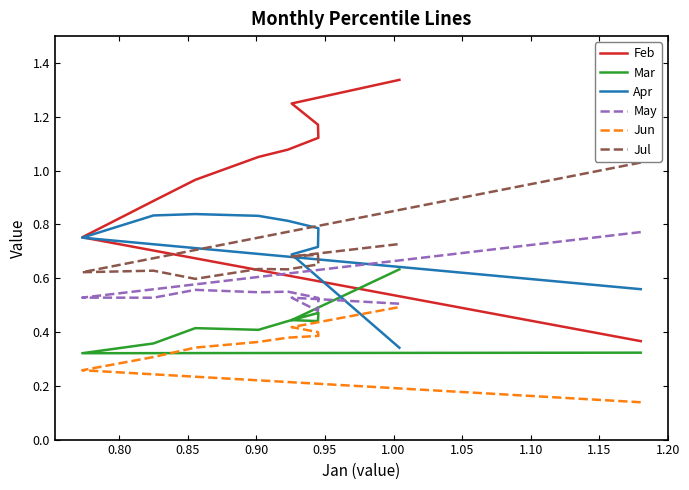

What are all the series names shown in the legend?

Feb, Mar, Apr, May, Jun, Jul